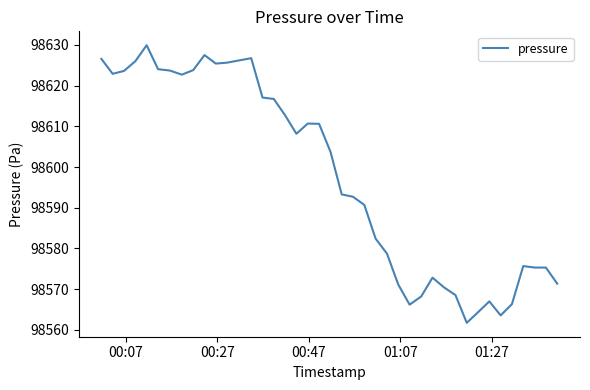

What is the maximum value shown in the chart?

98629.9